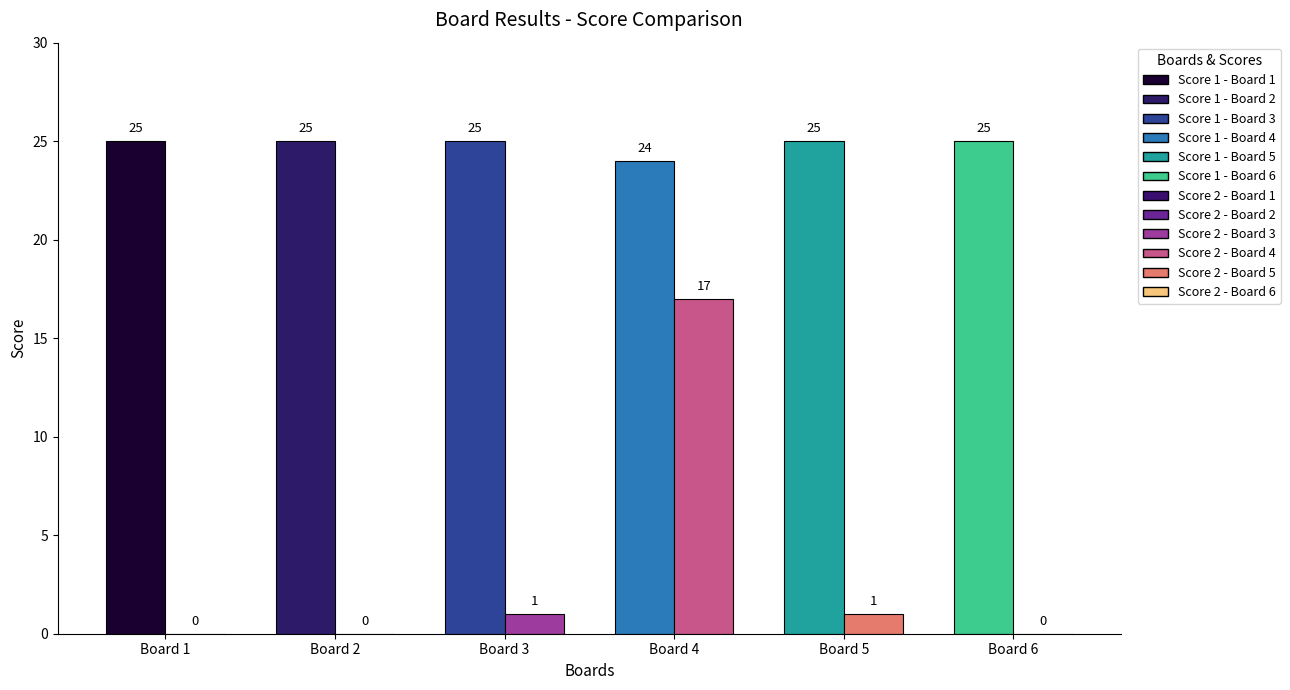

Is the value of Score 1 at Board 1 greater than the value of Score 2 at Board 5?

Yes